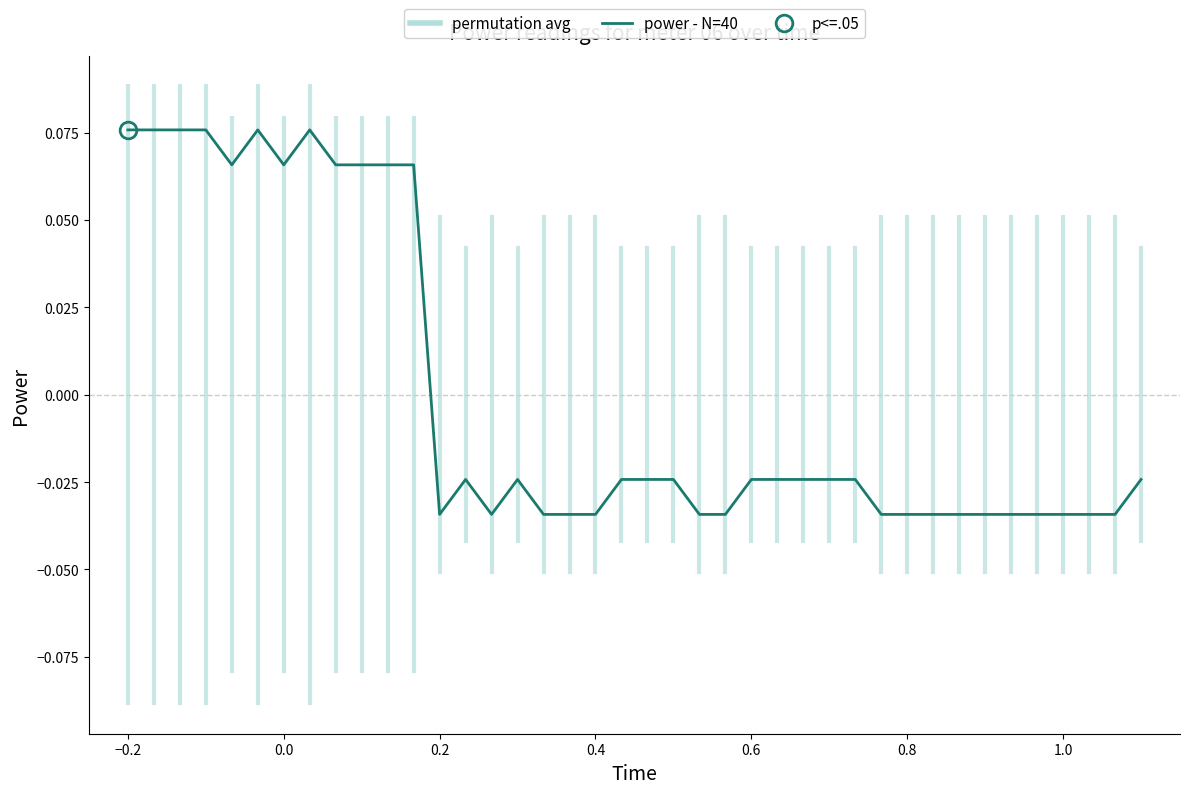

Reading right to left, extract all data points from this chart.

-0.0	-0.0	-0.0	-0.0	-0.0	-0.0	-0.0	-0.0	-0.0	-0.0	-0.0	-0.0	-0.0	-0.0	-0.0	-0.0	-0.0	-0.0	-0.0	-0.0	-0.0	-0.0	-0.0	-0.0	-0.0	-0.0	-0.0	-0.0	0.1	0.1	0.1	0.1	0.1	0.1	0.1	0.1	0.1	0.1	0.1	0.1